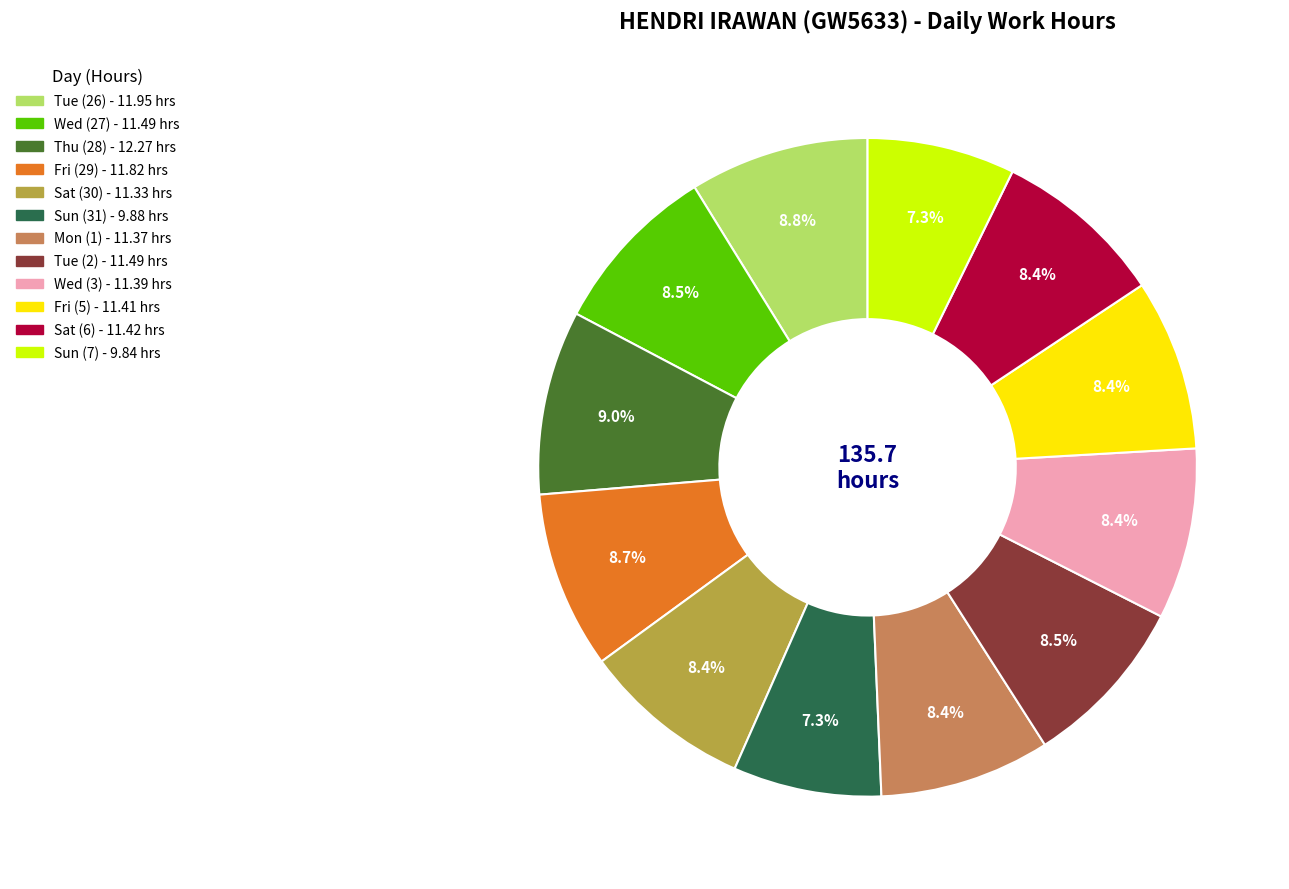

What percentage do Sat (6) and Tue (26) together represent?

17.2%